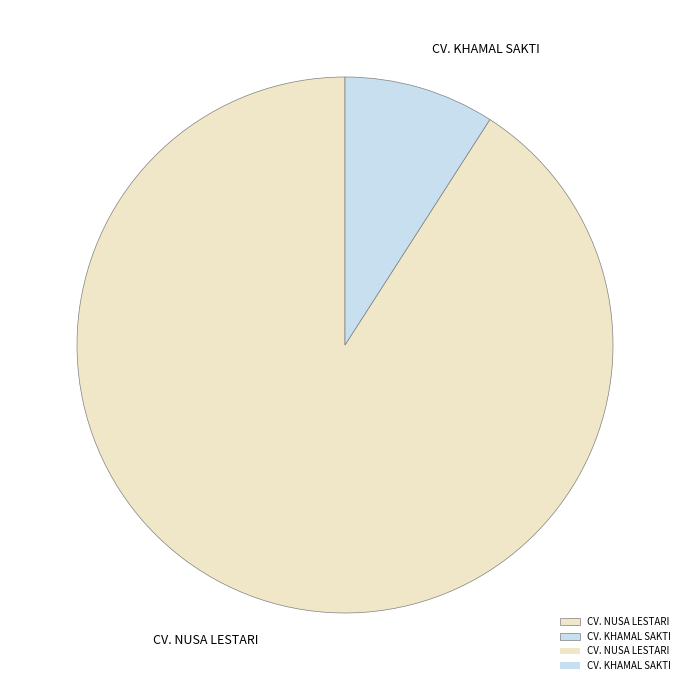

Approximately how many times larger is the value at CV. NUSA LESTARI compared to CV. KHAMAL SAKTI?

10.0